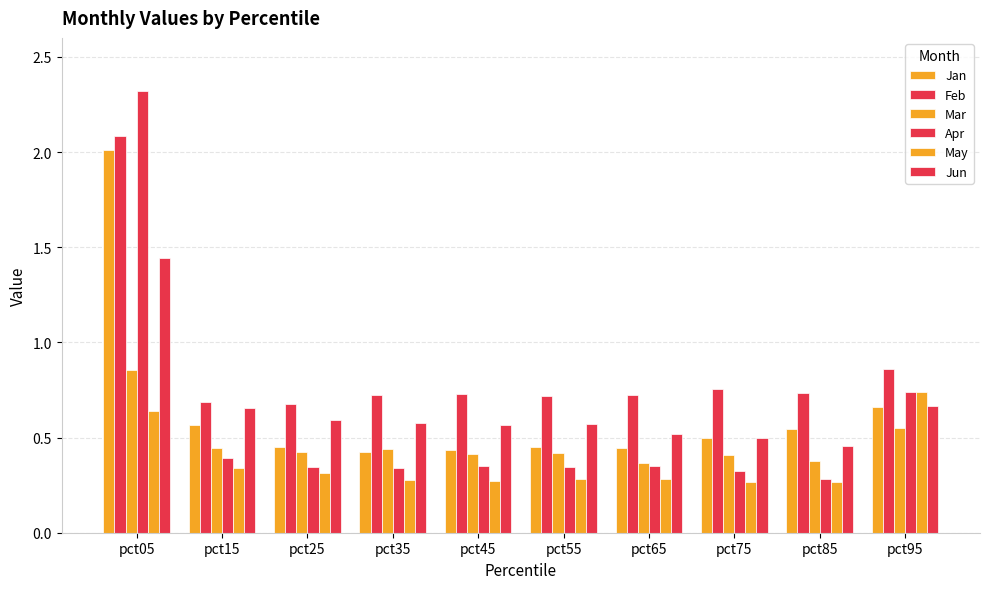

How many bars are there in total?

60